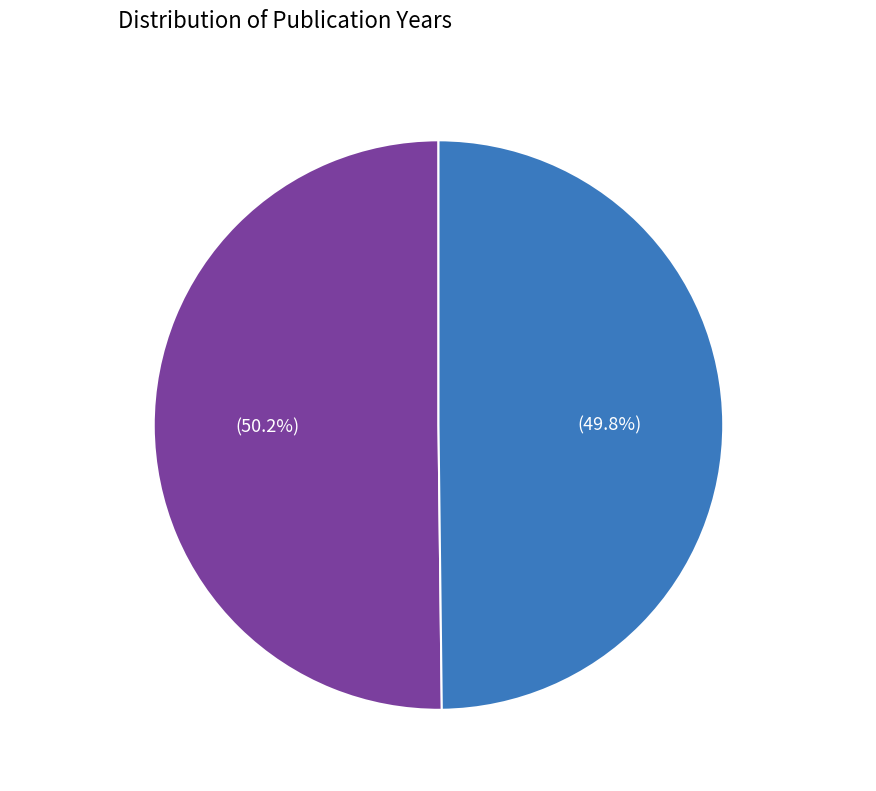

Is there a majority slice in this chart?

Yes